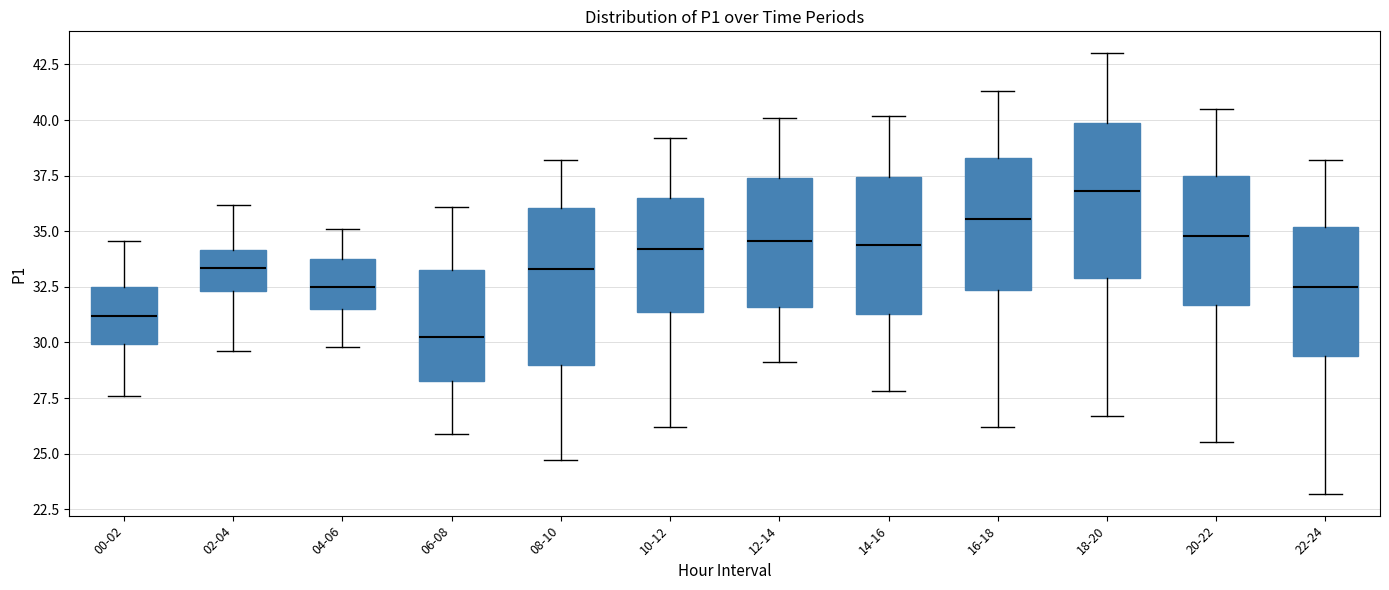

Reading left to right, read every box against the y-axis: the position of its median line, the range the box covers, and the ends of its whiskers. The values are not printed on the chart, so give them approximately, as read against the axis.

00-02: median 31.0, box 30.0 to 32.5, whiskers 27.5 to 34.5
02-04: median 33.5, box 32.5 to 34.0, whiskers 29.5 to 36.0
04-06: median 32.5, box 31.5 to 34.0, whiskers 30.0 to 35.0
06-08: median 30.5, box 28.5 to 33.5, whiskers 26.0 to 36.0
08-10: median 33.5, box 29.0 to 36.0, whiskers 24.5 to 38.0
10-12: median 34.0, box 31.5 to 36.5, whiskers 26.0 to 39.0
12-14: median 34.5, box 31.5 to 37.5, whiskers 29.0 to 40.0
14-16: median 34.5, box 31.5 to 37.5, whiskers 28.0 to 40.0
16-18: median 35.5, box 32.5 to 38.5, whiskers 26.0 to 41.5
18-20: median 37.0, box 33.0 to 40.0, whiskers 26.5 to 43.0
20-22: median 35.0, box 31.5 to 37.5, whiskers 25.5 to 40.5
22-24: median 32.5, box 29.5 to 35.0, whiskers 23.0 to 38.0